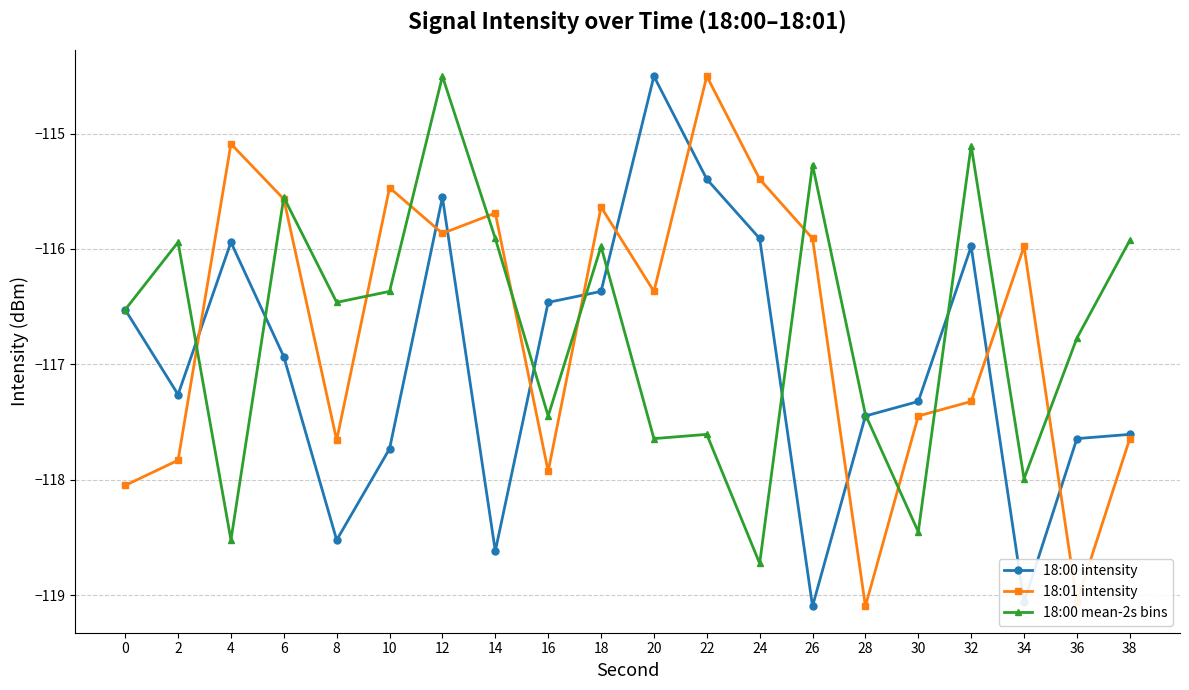

Where does the 18:01 intensity series first go above -115?

22